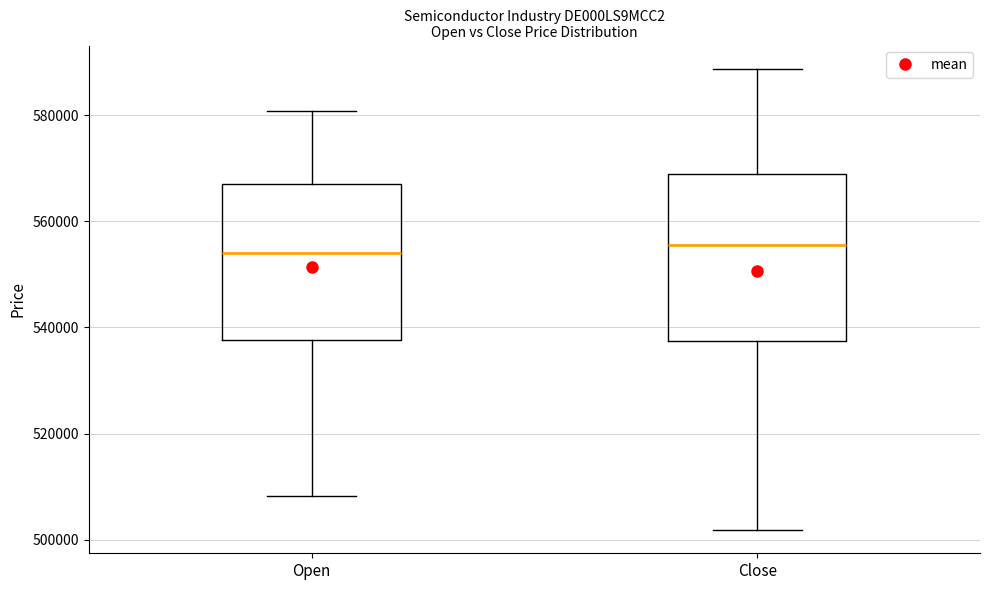

Which box is the tallest, from its lower edge to its upper edge?

Close